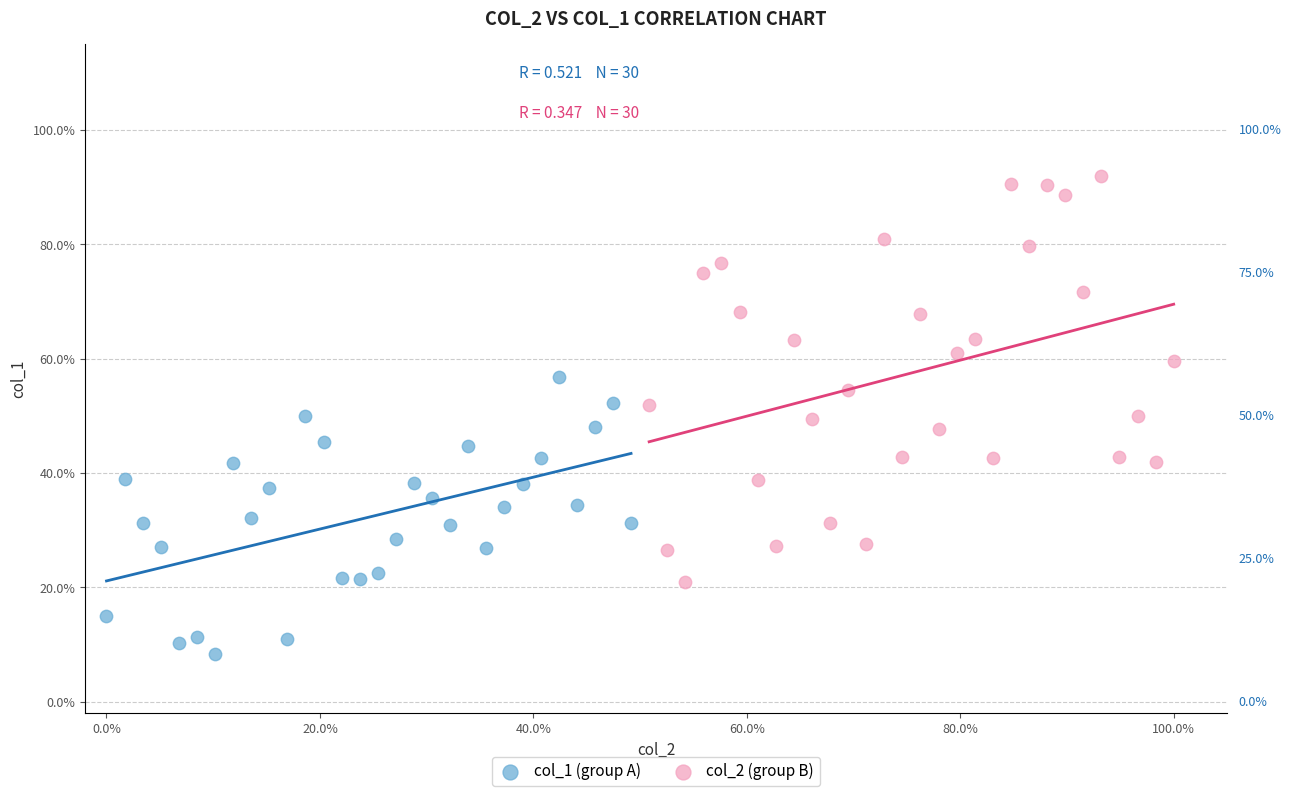

Which series has the largest Y range (max minus min)?

col_2 (group B)